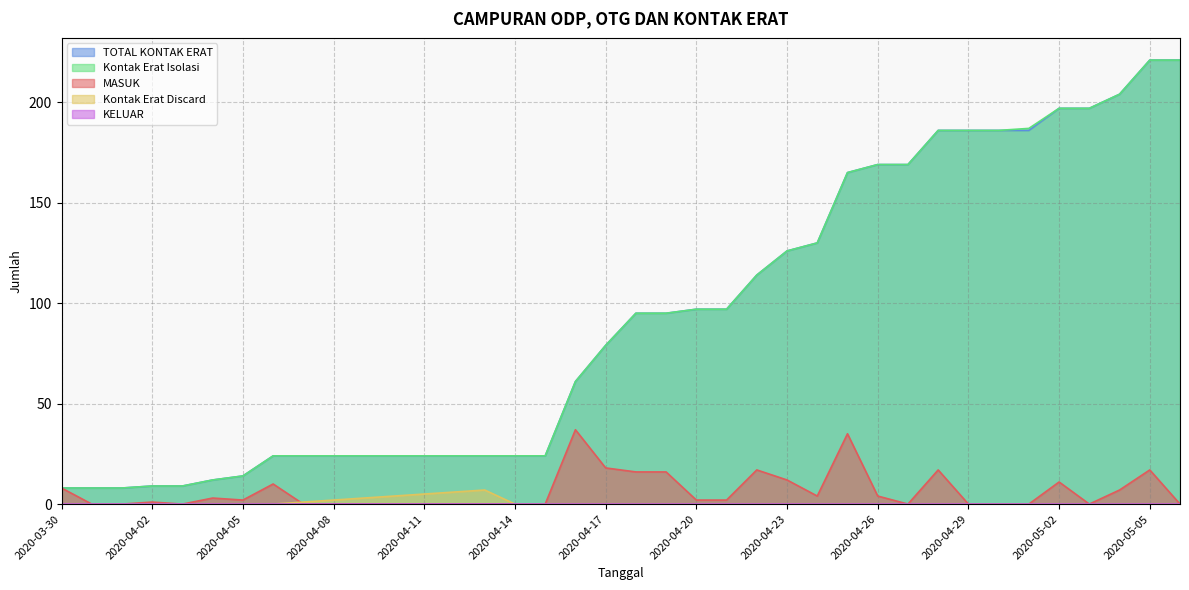

Which category has the lowest value in the TOTAL KONTAK ERAT series?

2020-03-30